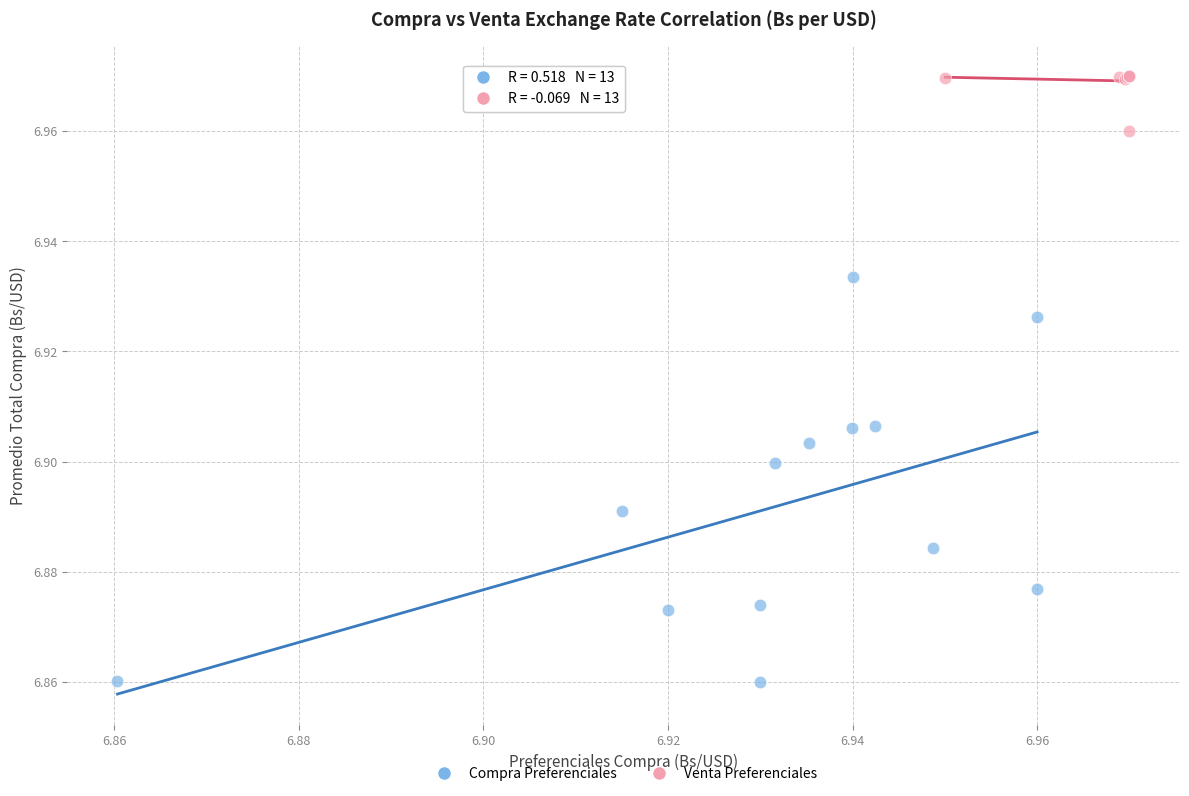

Which series contains the lowest Y value?

Compra Preferenciales